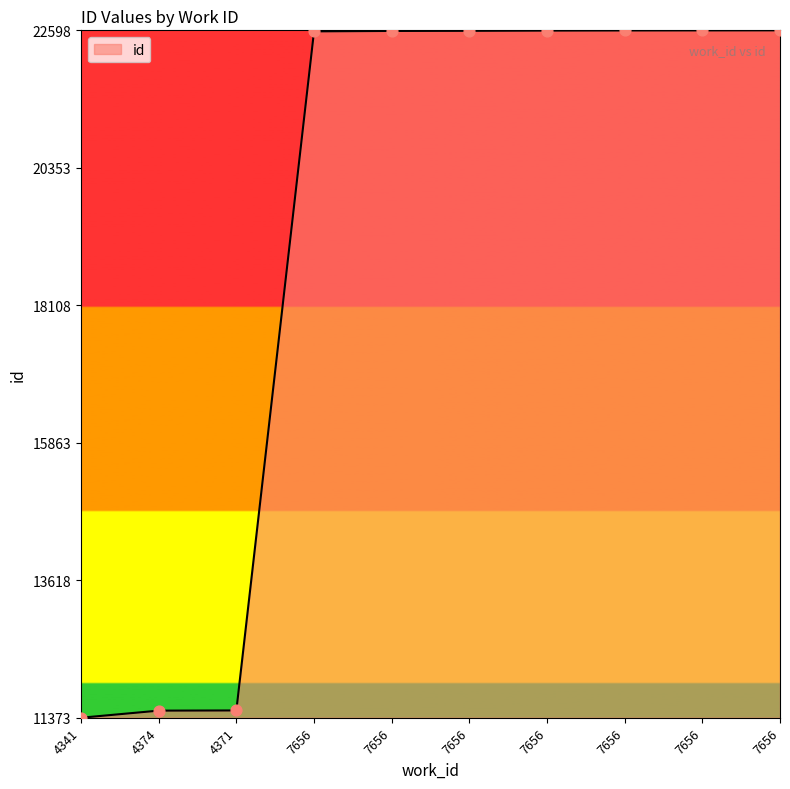

How many lines are shown in the chart?

1